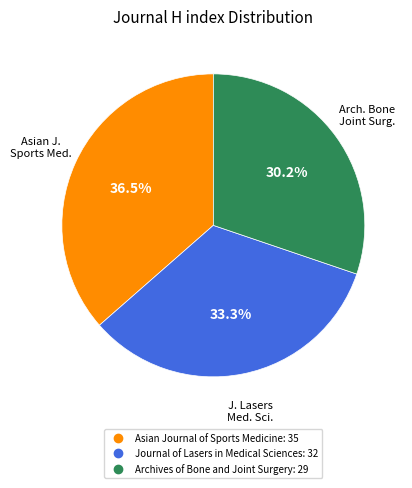

To the nearest percent, what is the average slice percentage?

33%